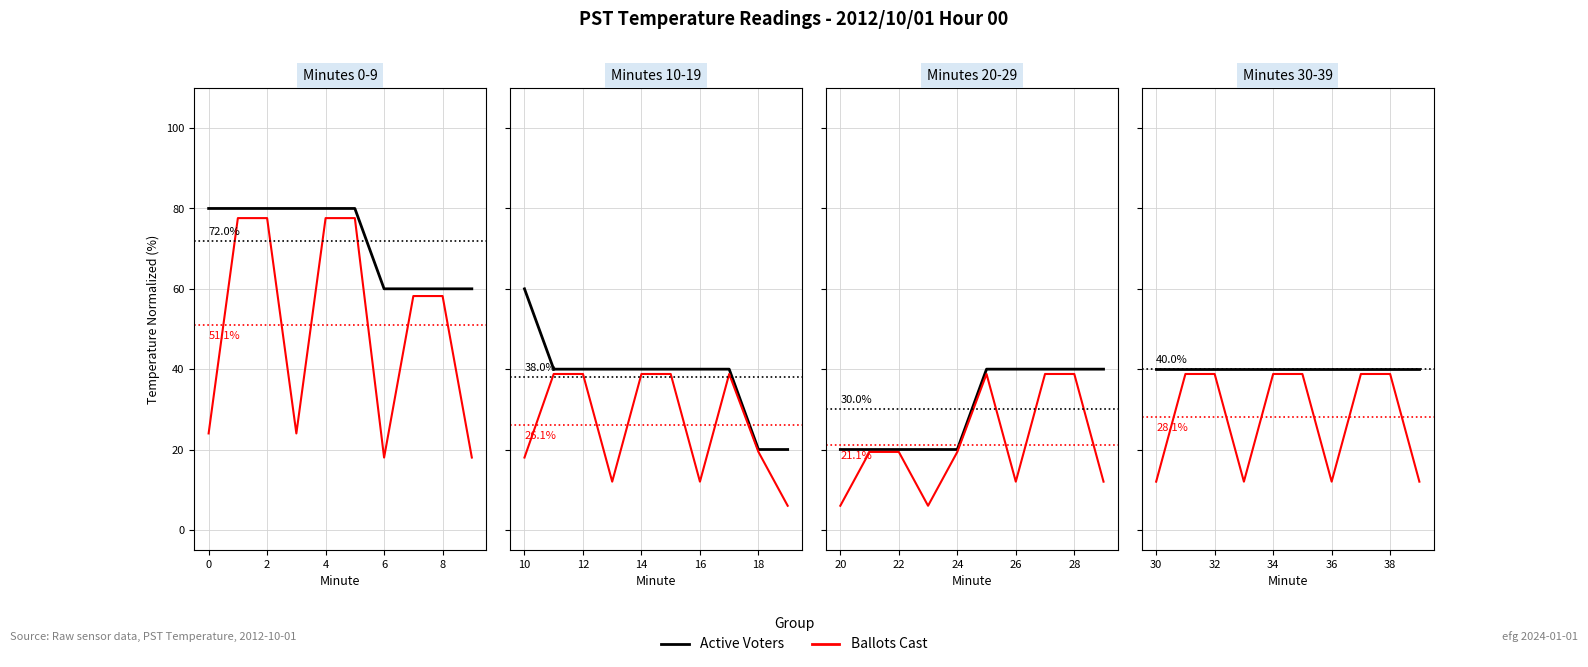

Which has a higher value, 32 or 30?

32